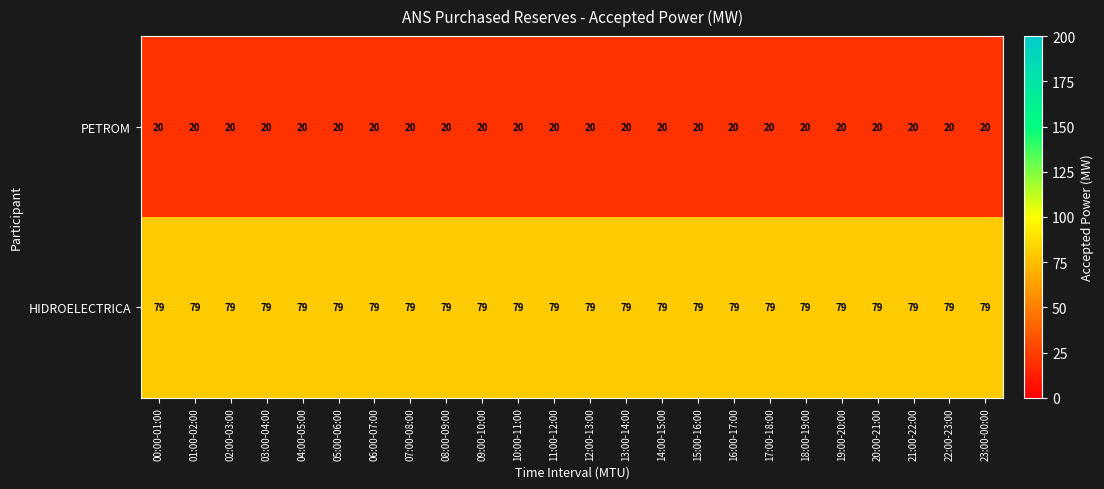

What is the sum of all PETROM values?

480